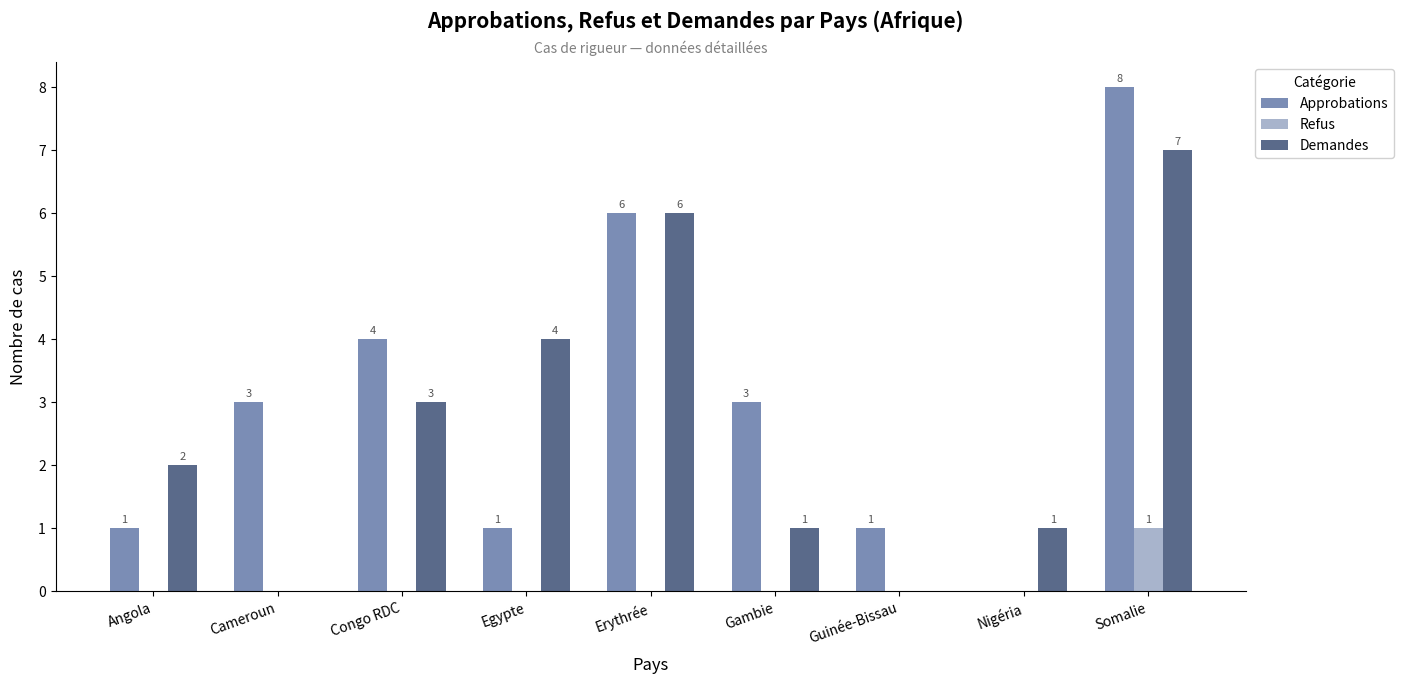

Reading left to right, extract all data points from this chart.

Approbations: 1	3	4	1	6	3	1	0	8
Refus: 0	0	0	0	0	0	0	0	1
Demandes: 2	0	3	4	6	1	0	1	7